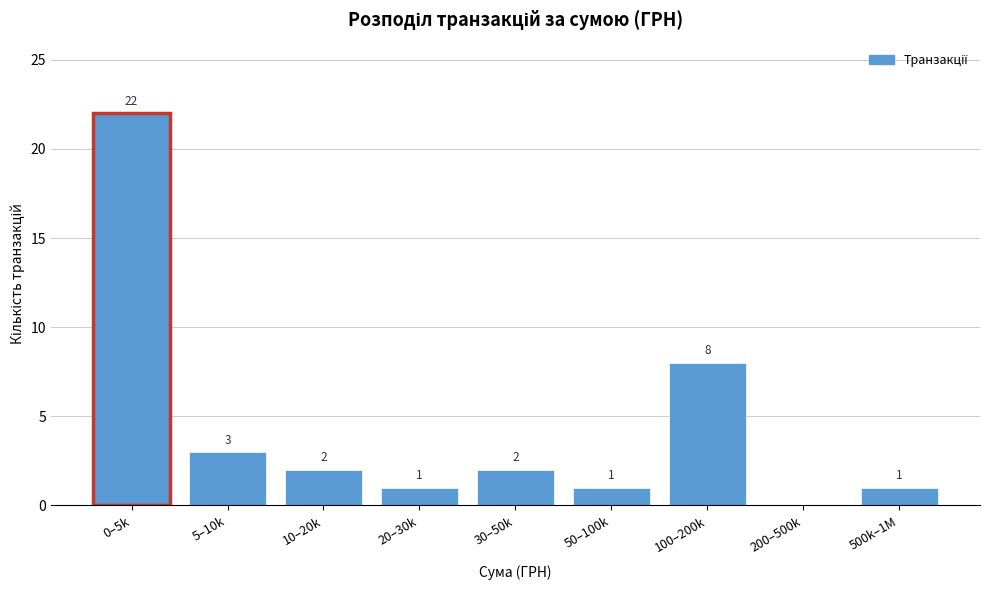

Reading right to left, transcribe all the data shown in this chart.

500k–1M=1	200–500k=0	100–200k=8	50–100k=1	30–50k=2	20–30k=1	10–20k=2	5–10k=3	0–5k=22